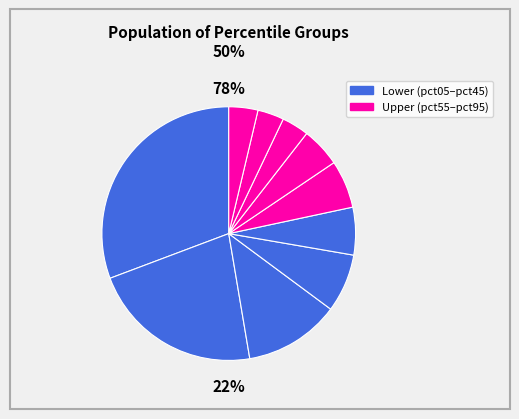

Does any single category account for the majority?

No